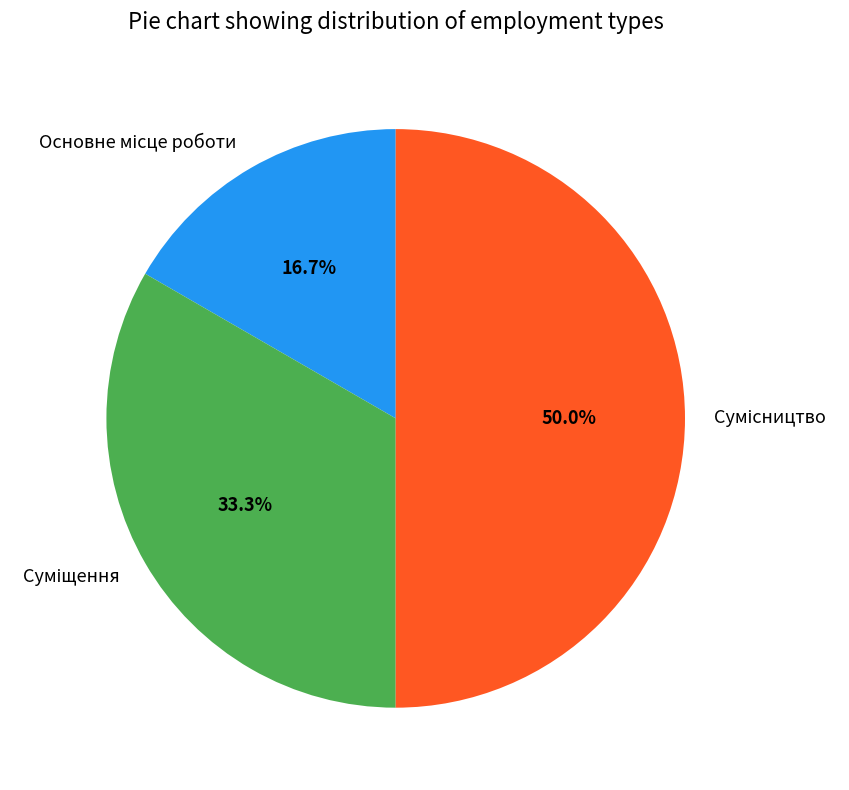

Is Сумісництво the majority of the pie?

No